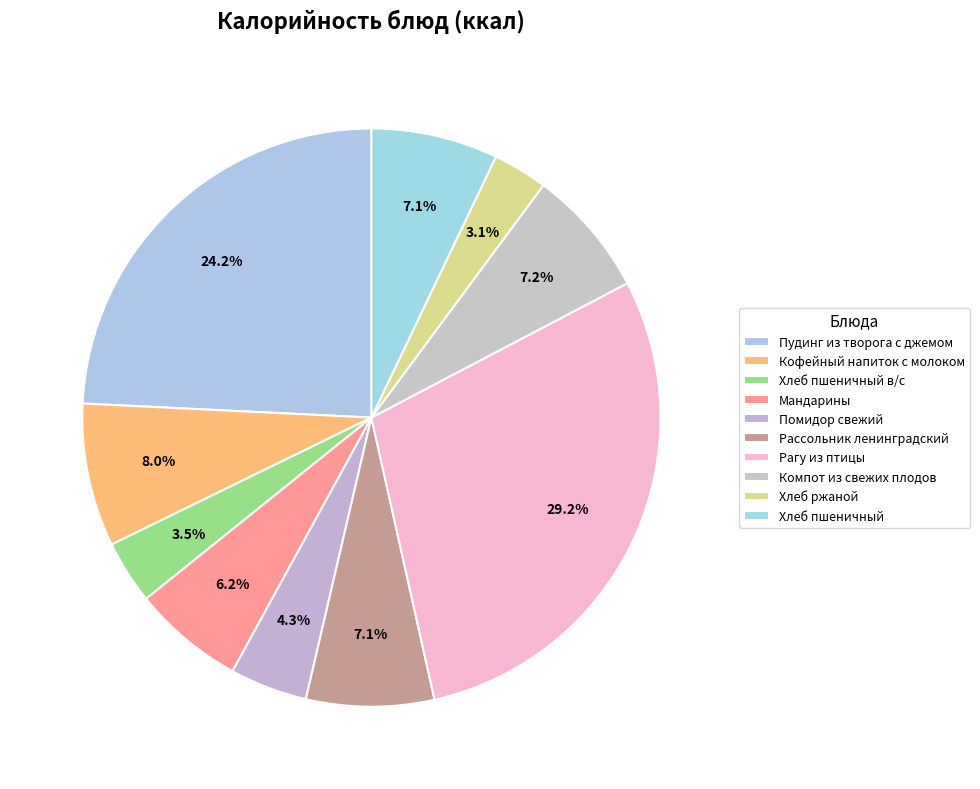

Count the number of slices in the pie.

10